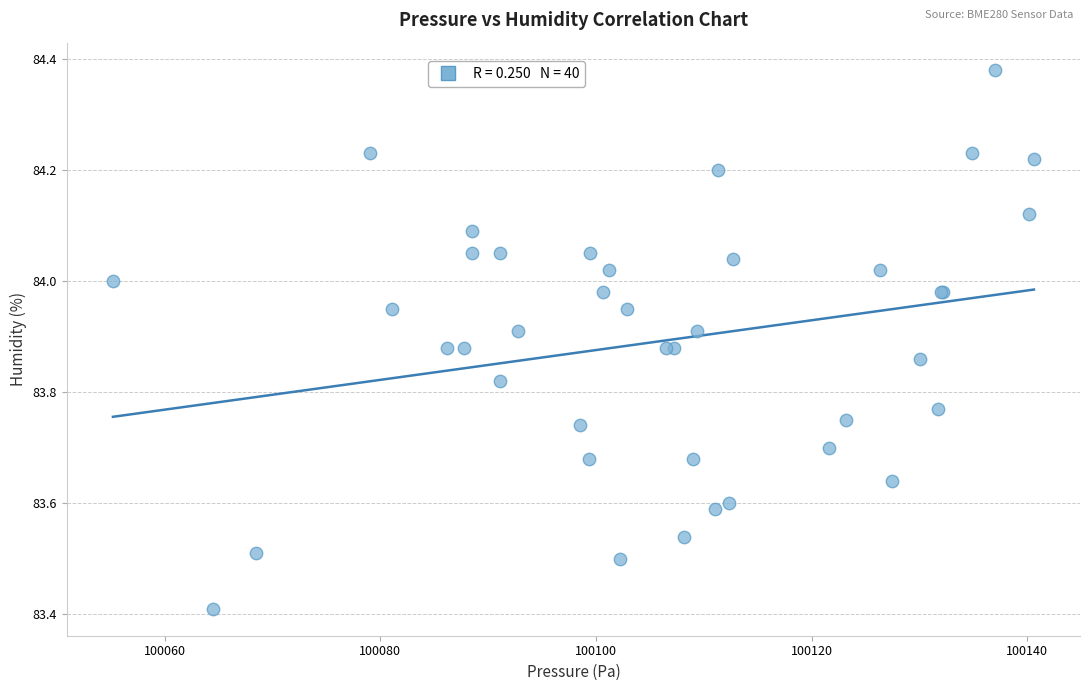

What Y value in the scatter plot is closest to 83?

83.4